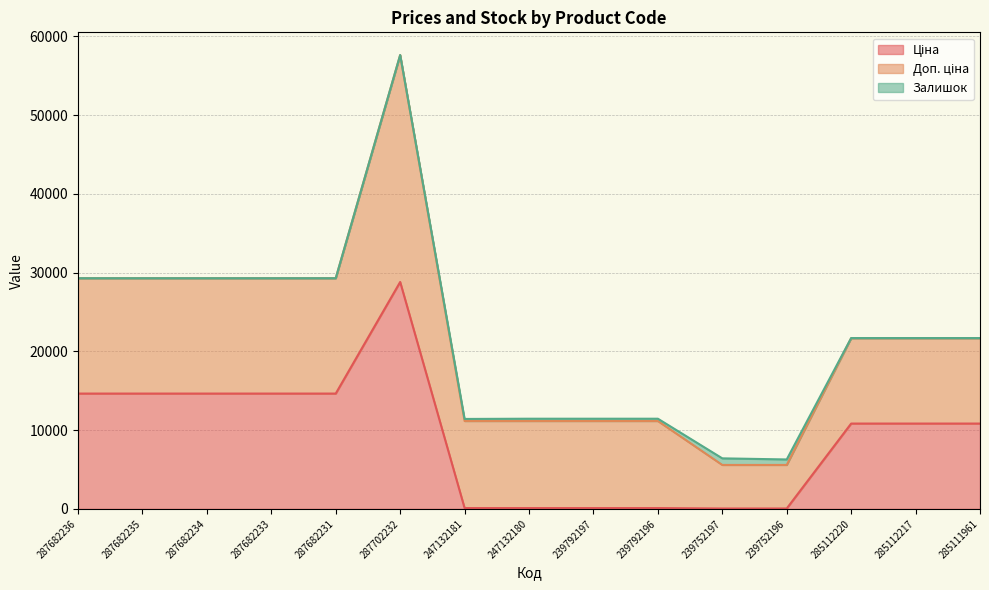

Between 287682234 and 239792197, which is larger?

287682234